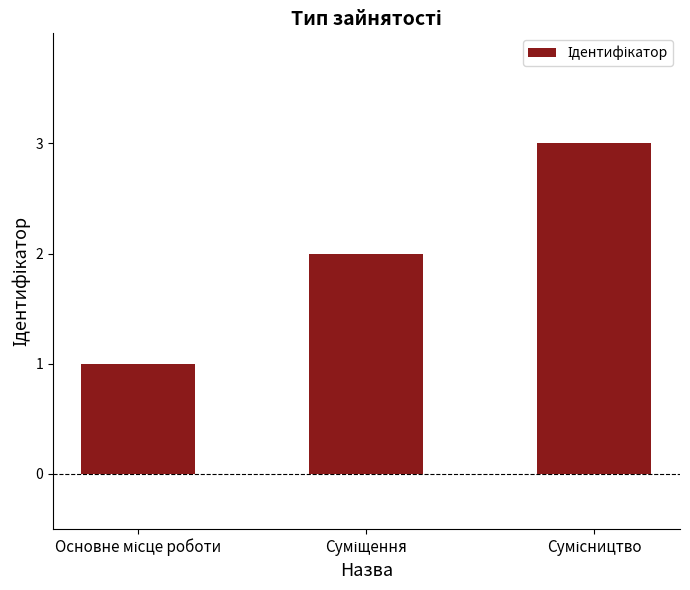

Does the chart contain any negative values?

No